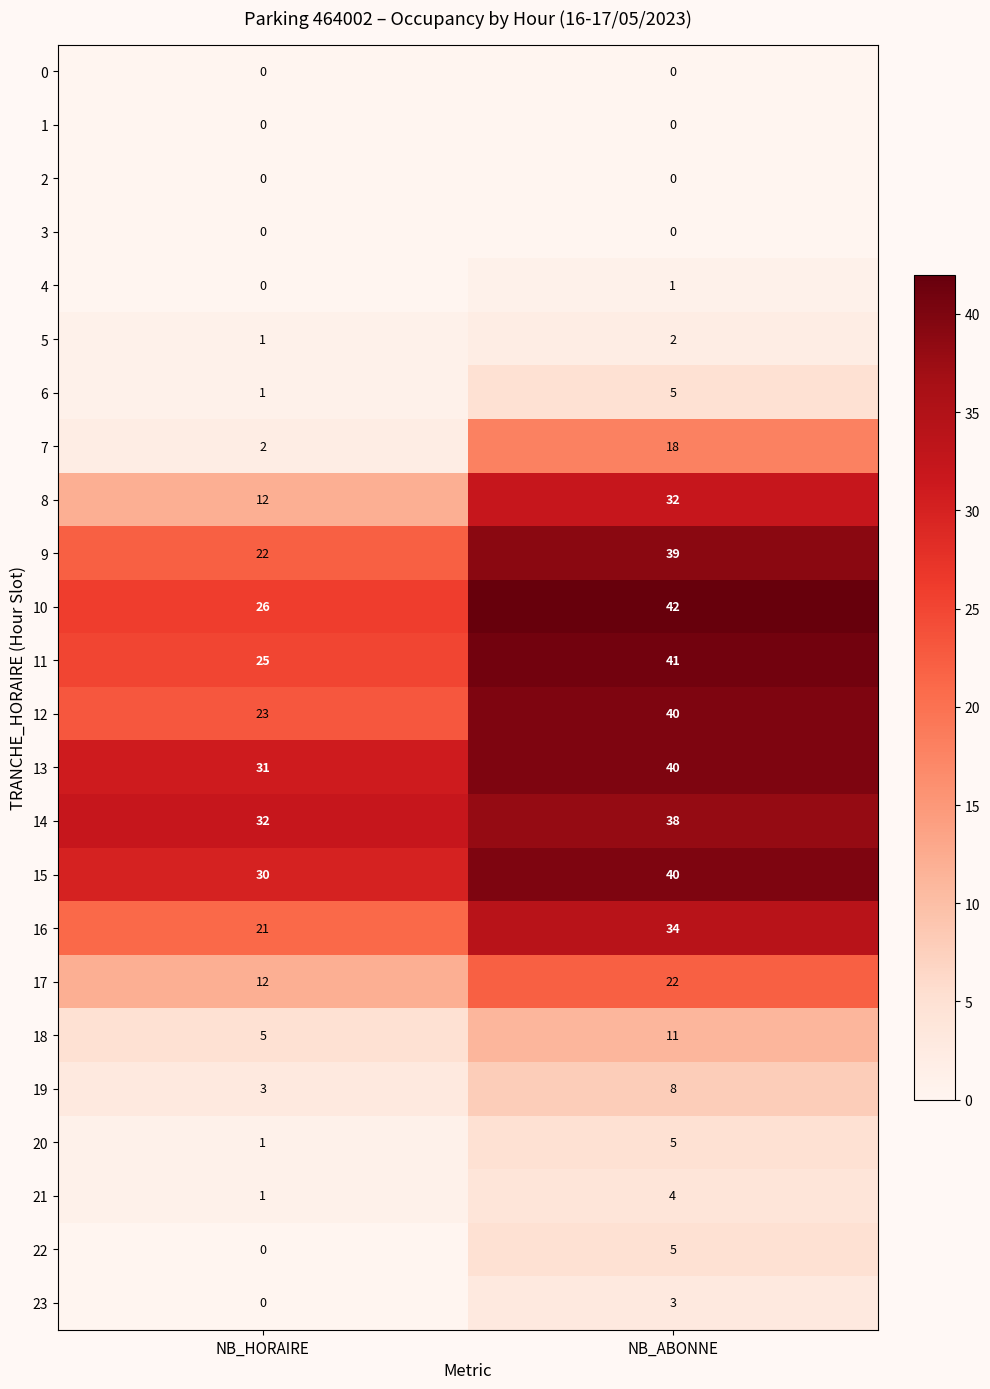

Rank the categories by 9 value from lowest to highest.

NB_HORAIRE, NB_ABONNE